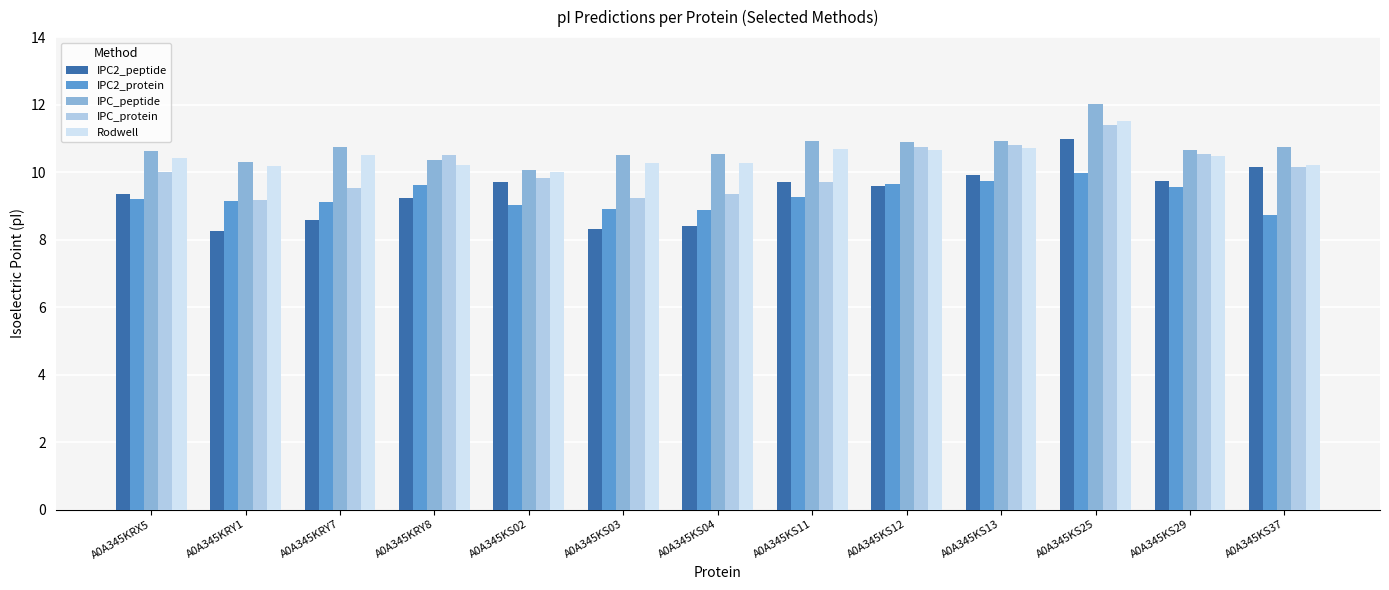

Count the number of categories in the chart.

13